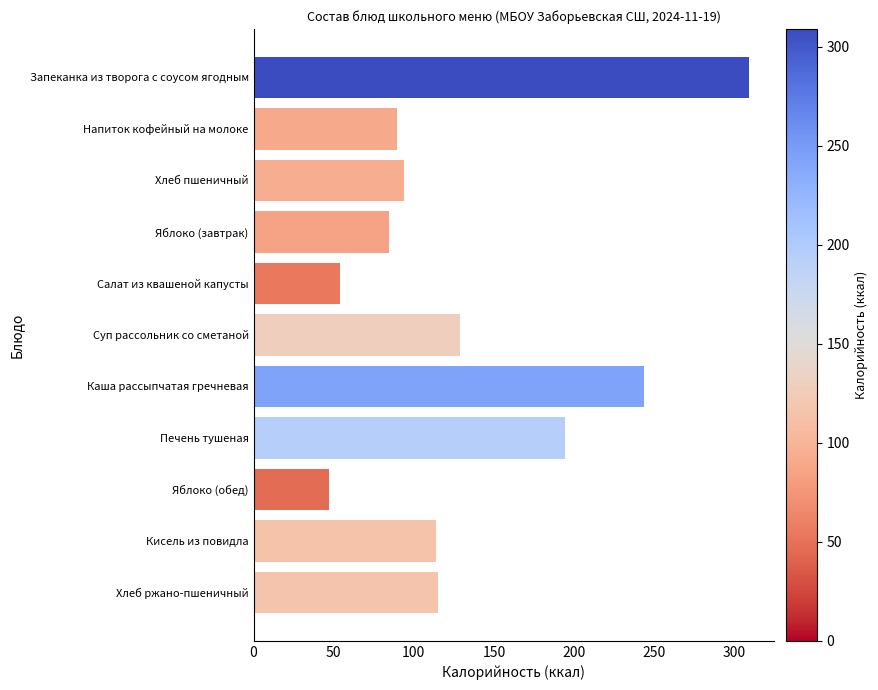

What is the difference between the second highest and second lowest values?

189.6